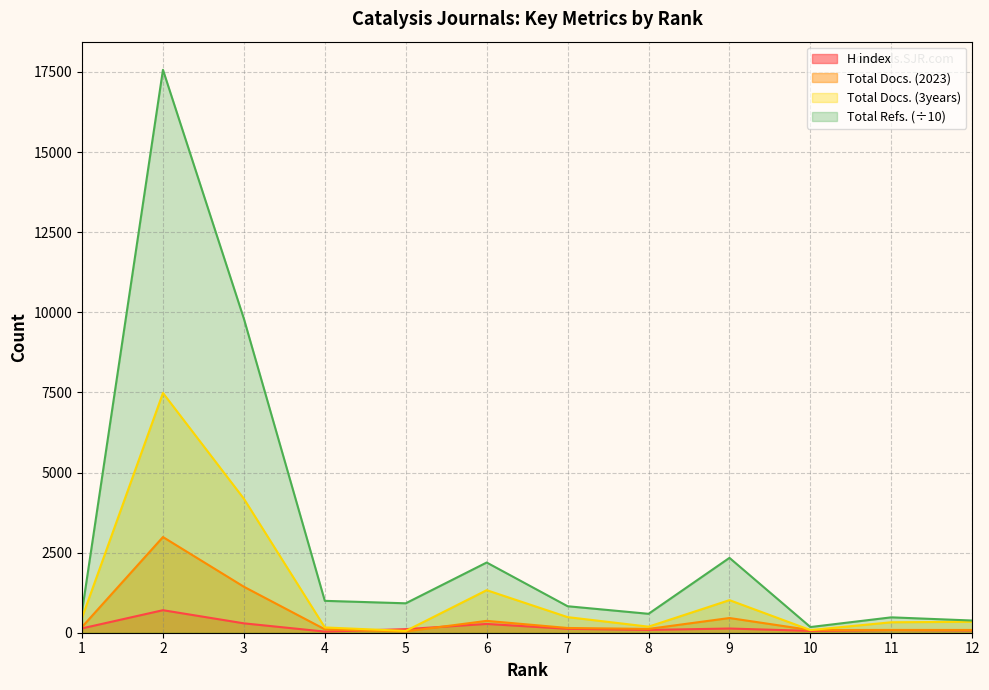

What is the value of the H index point at the 12th from the left?

72.0